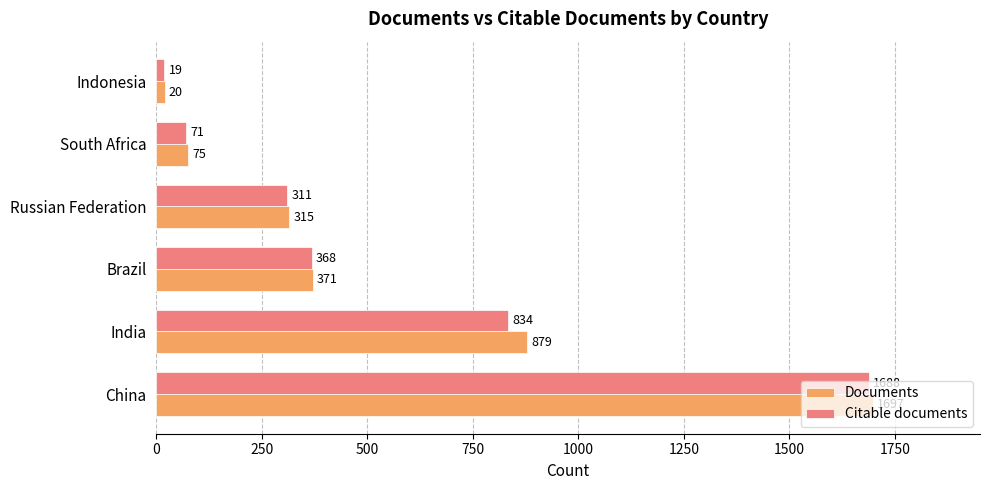

At which category is the sum across all series the highest?

China